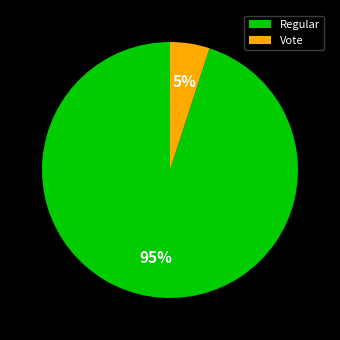

What is the ratio of the value at Regular to the value at Vote?

19.0